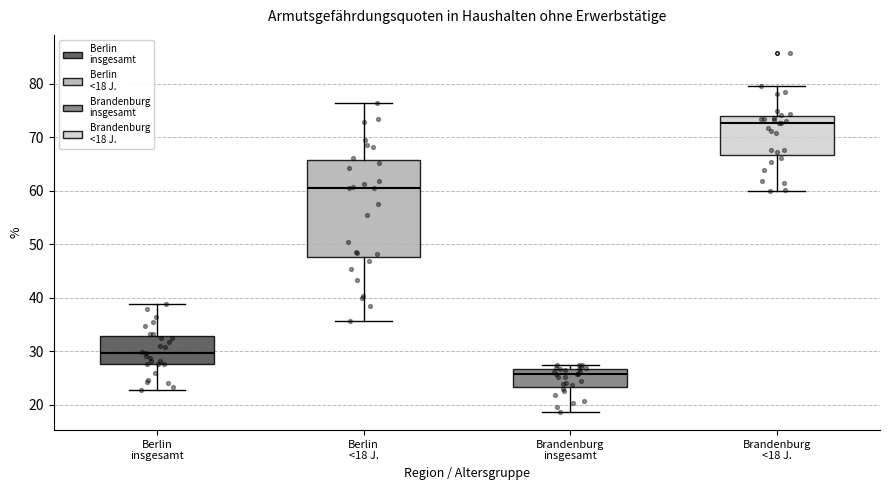

Which box is the tallest, from its lower edge to its upper edge?

Berlin <18 J.